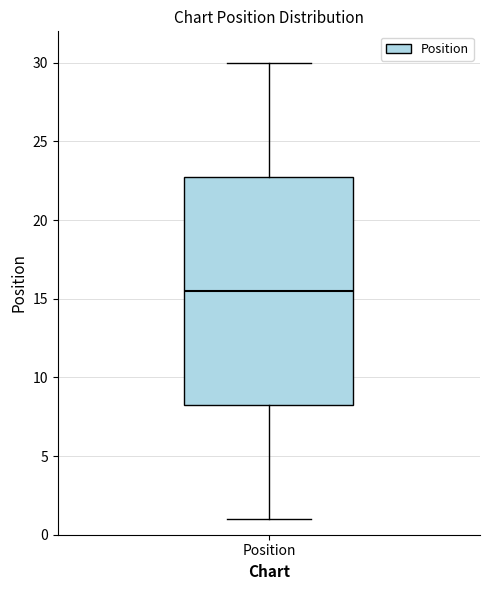

Transcribe this box plot: give where the median line is, the range the box spans, and where the two whiskers end, as read against the y-axis. The values are not printed on the chart, so give them approximately, as read against the axis.

median 15.5, box 8.5 to 23.0, whiskers 1.0 to 30.0